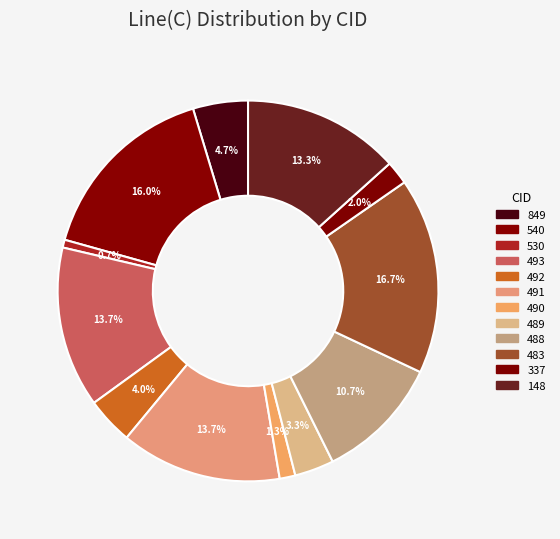

Which category has the smallest portion of the pie?

530